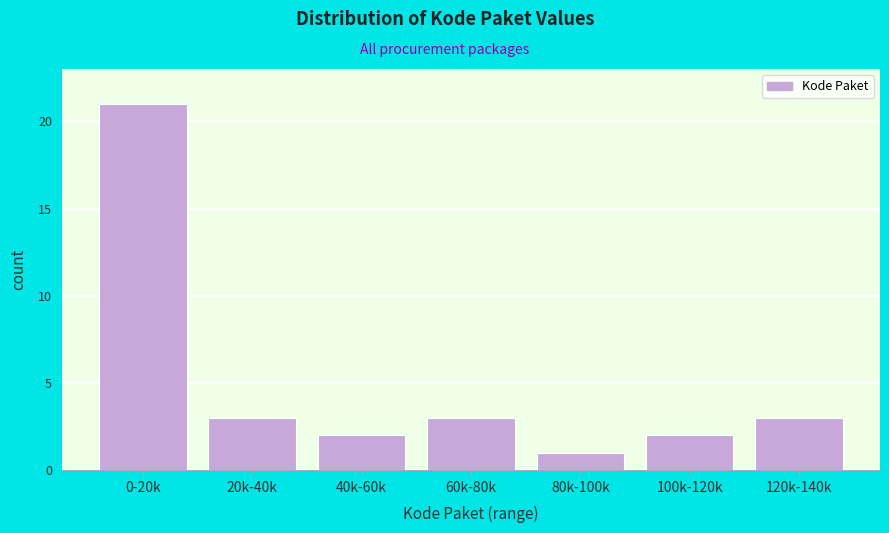

Reading left to right, what are all the values shown in this chart?

0-20k=21	20k-40k=3	40k-60k=2	60k-80k=3	80k-100k=1	100k-120k=2	120k-140k=3